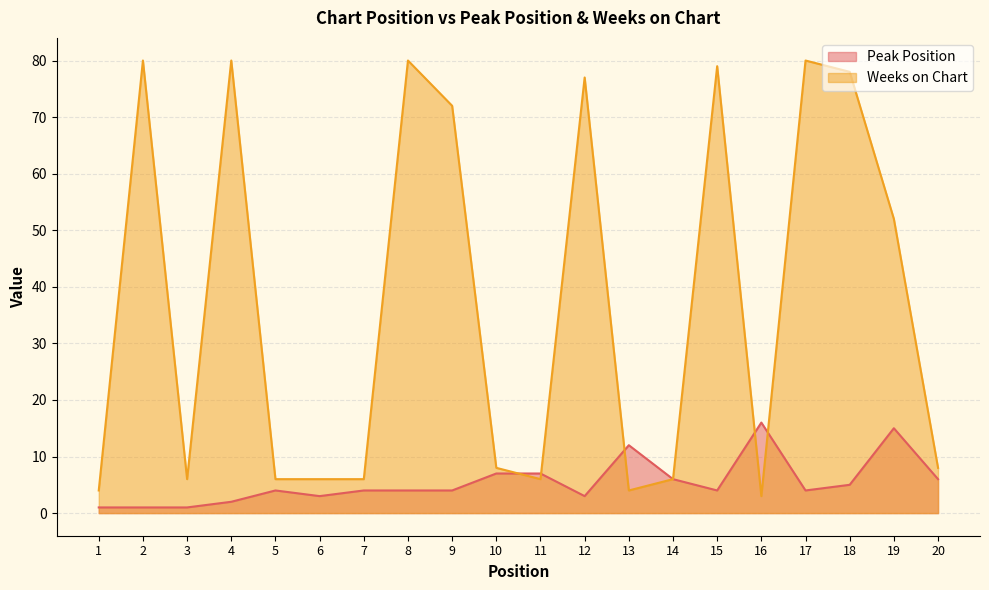

At which label does Peak Position first exceed 4?

10